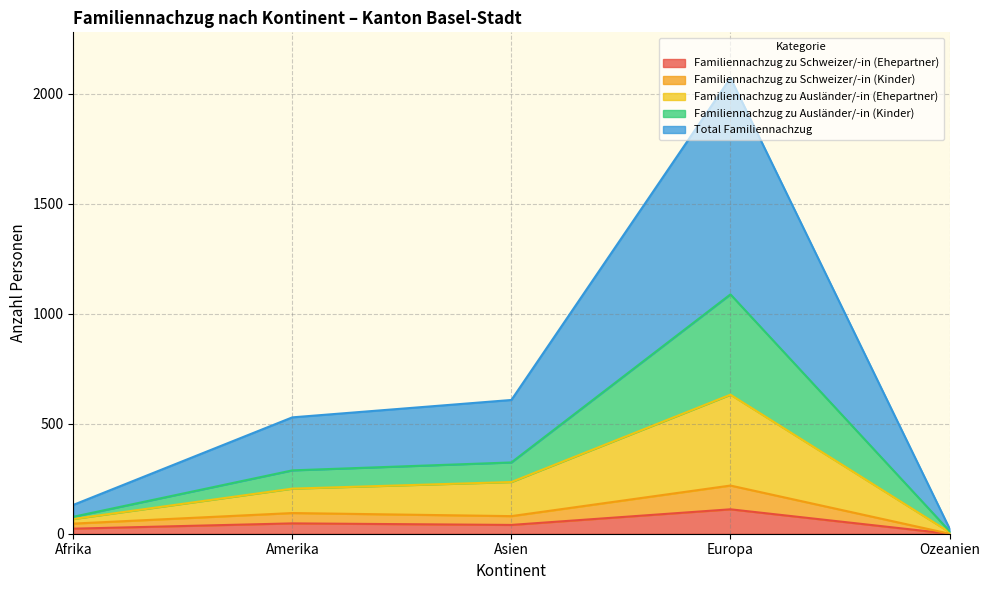

What are all the series names shown in the legend?

Familiennachzug zu Schweizer/-in (Ehepartner), Familiennachzug zu Schweizer/-in (Kinder), Familiennachzug zu Ausländer/-in (Ehepartner), Familiennachzug zu Ausländer/-in (Kinder), Total Familiennachzug